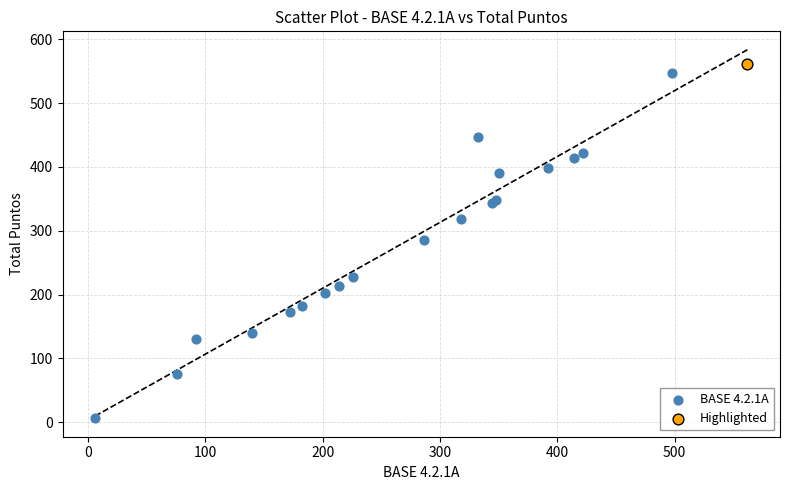

What are all the series names shown in the legend?

BASE 4.2.1A, Highlighted